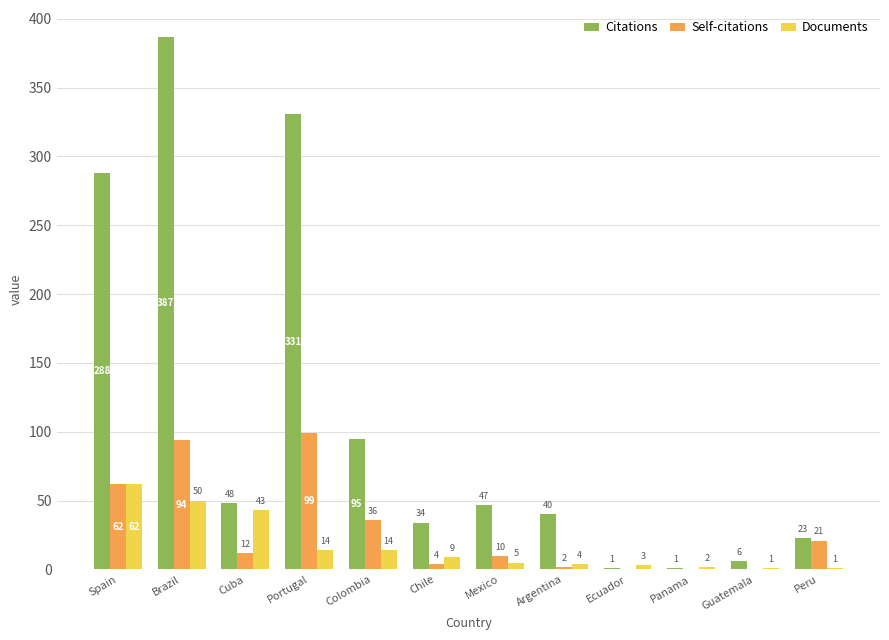

What is the difference between the Self-citations values at Panama and Chile?

4